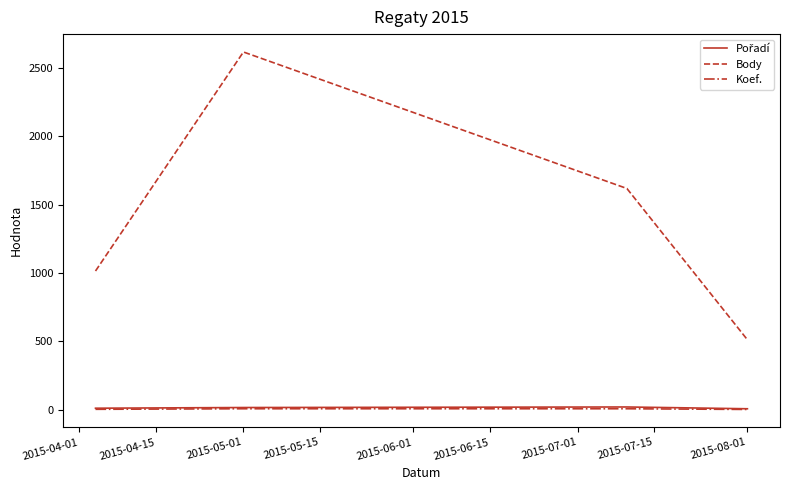

True or false: Koef. and Body cross at least once.

False